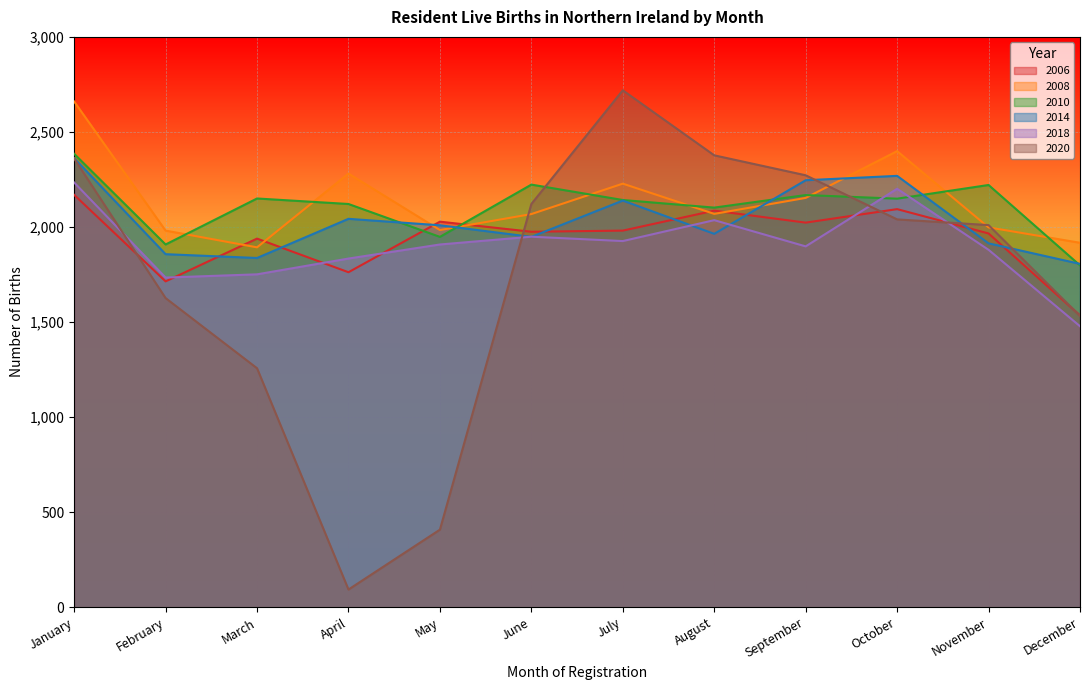

At which category does 2014 reach its first local peak?

April